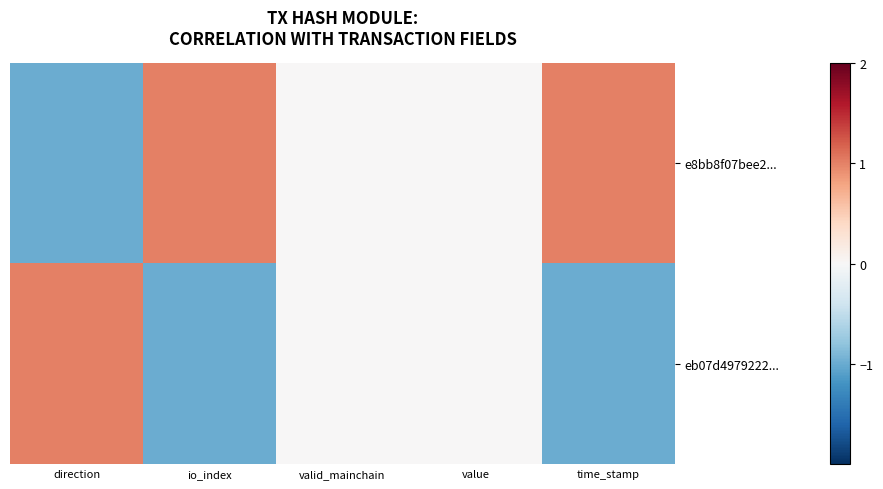

Which label corresponds to the smallest value in the chart?

direction